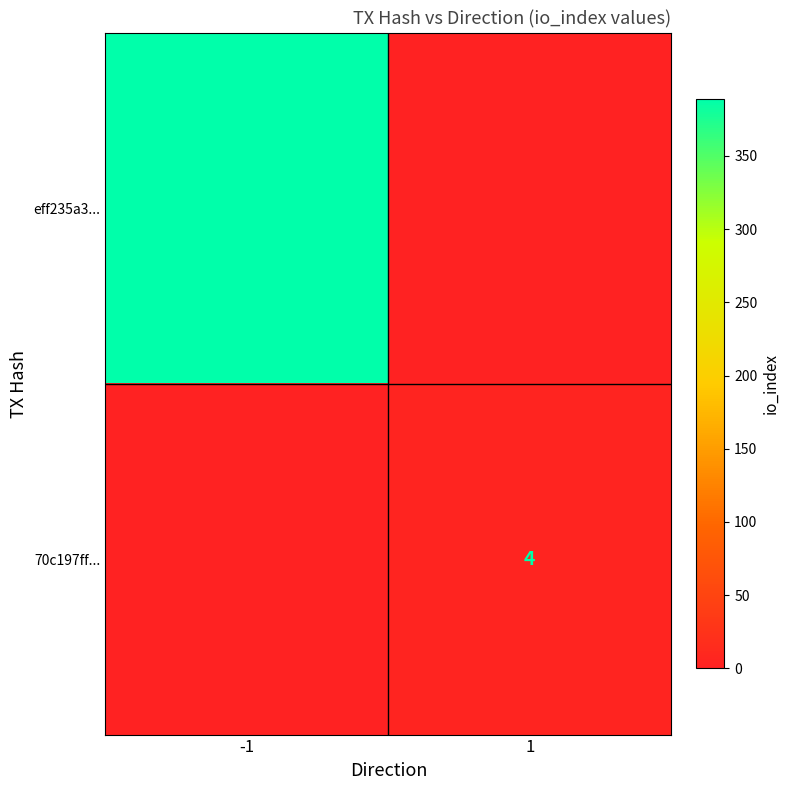

True or false: 70c197ff... has a value of 6 at 1.

False